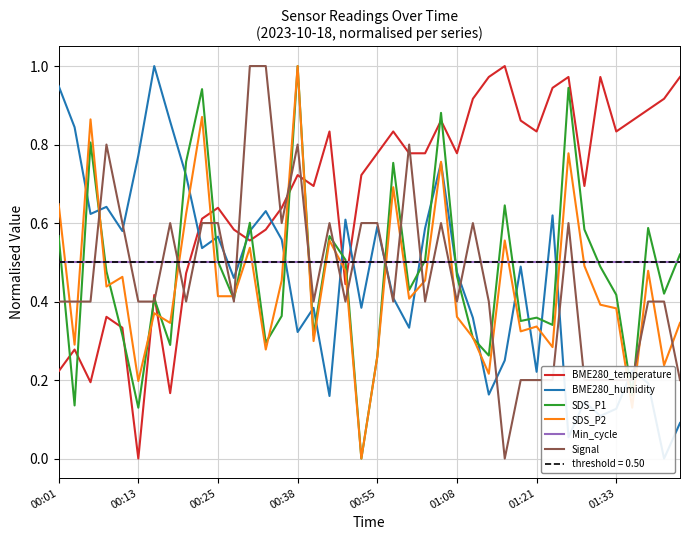

In Signal, how many points are lower than both neighbors (excluding endpoints)?

9